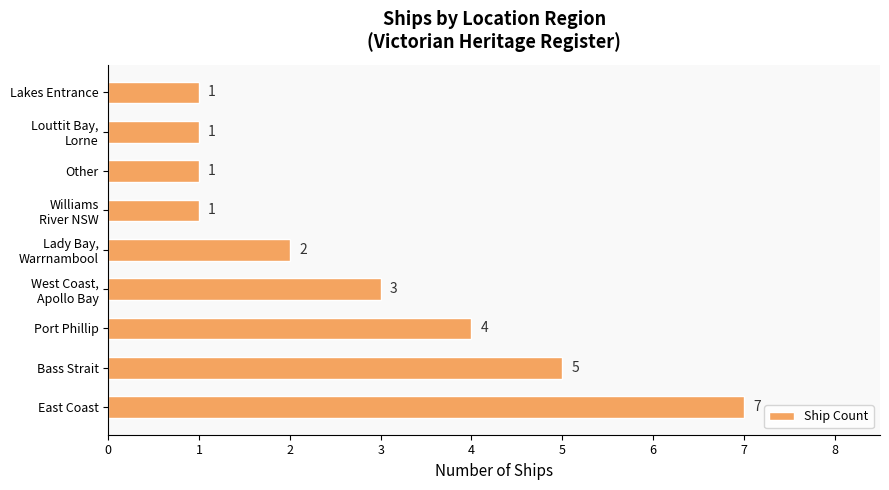

The chart shows a value of 8 at Bass Strait. True or false?

False